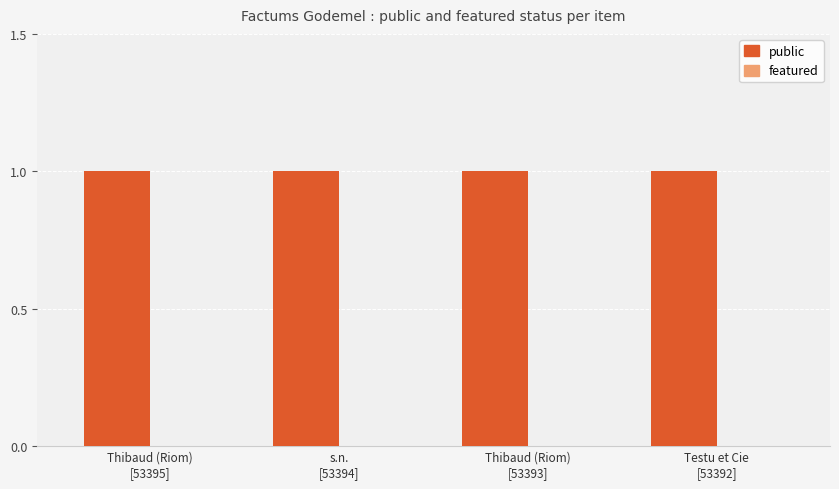

At how many categories does at least one series exceed 0?

4